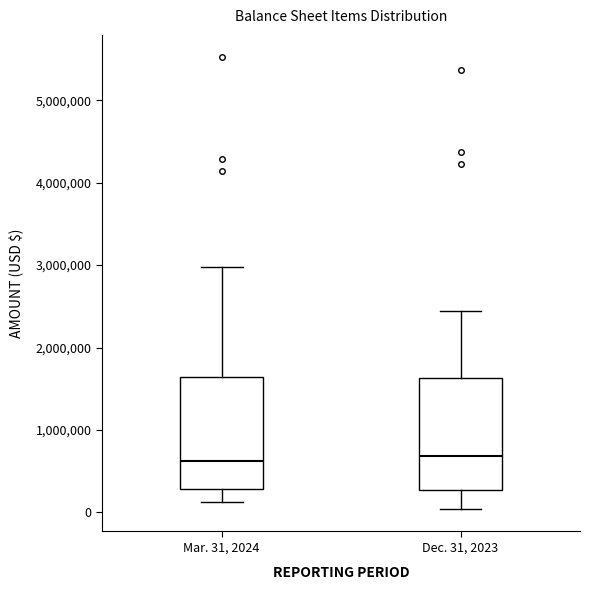

Reading left to right, transcribe this box plot: for each box, give where its median line is, the range the box spans, and where its two whiskers end, as read against the y-axis. The values are not printed on the chart, so give them approximately, as read against the axis.

Mar. 31, 2024: median 600000, box 300000 to 1600000, whiskers 100000 to 3000000
Dec. 31, 2023: median 700000, box 300000 to 1600000, whiskers 0 to 2400000